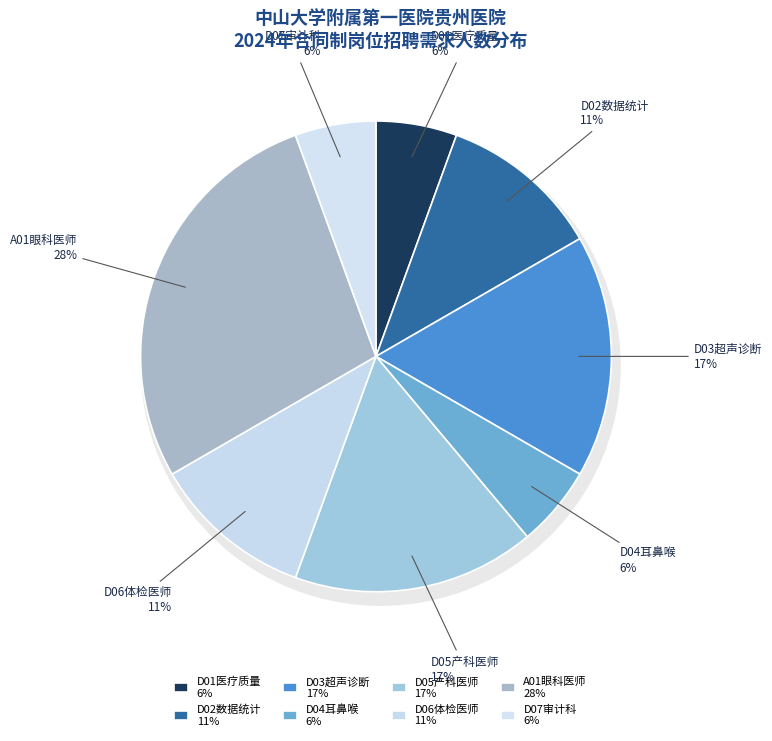

Is there a majority slice in this chart?

No